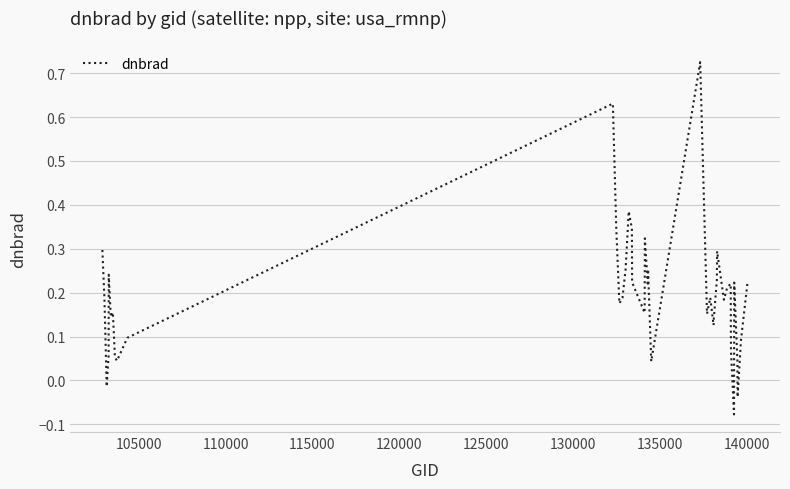

Does the chart have visible grid lines?

Yes